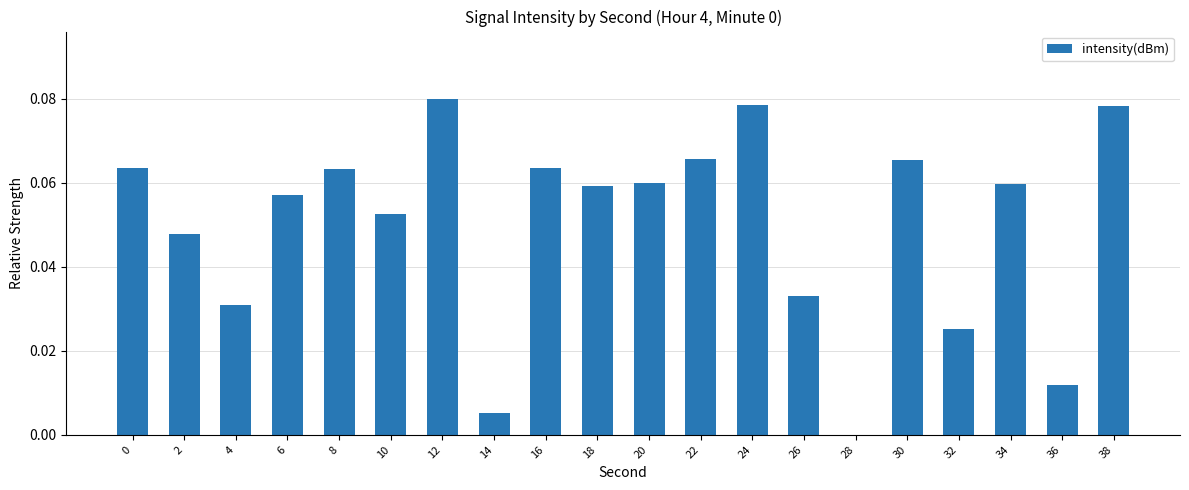

The chart shows a value of 0.0 at 24. True or false?

False